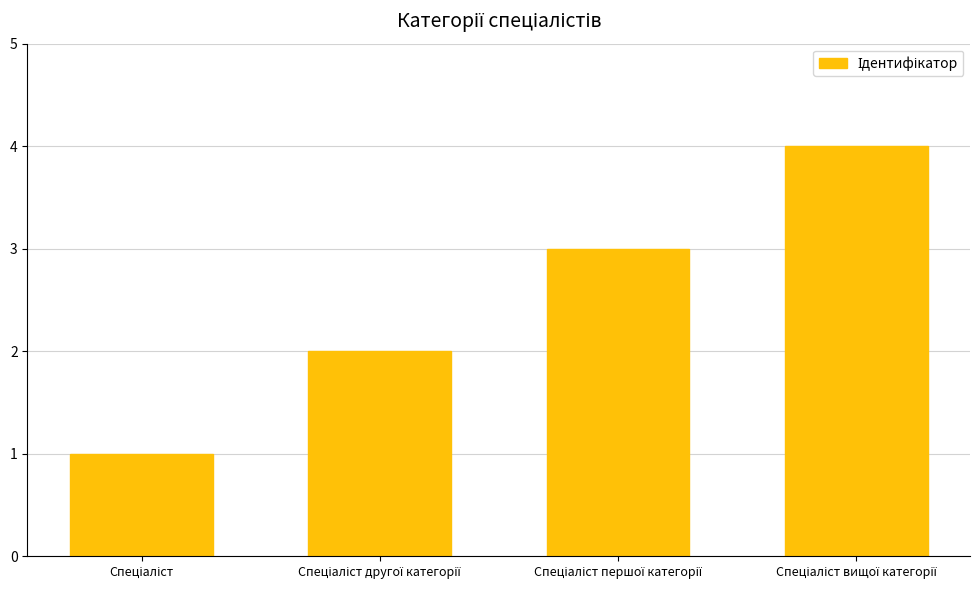

What is the minimum value shown in the chart?

1